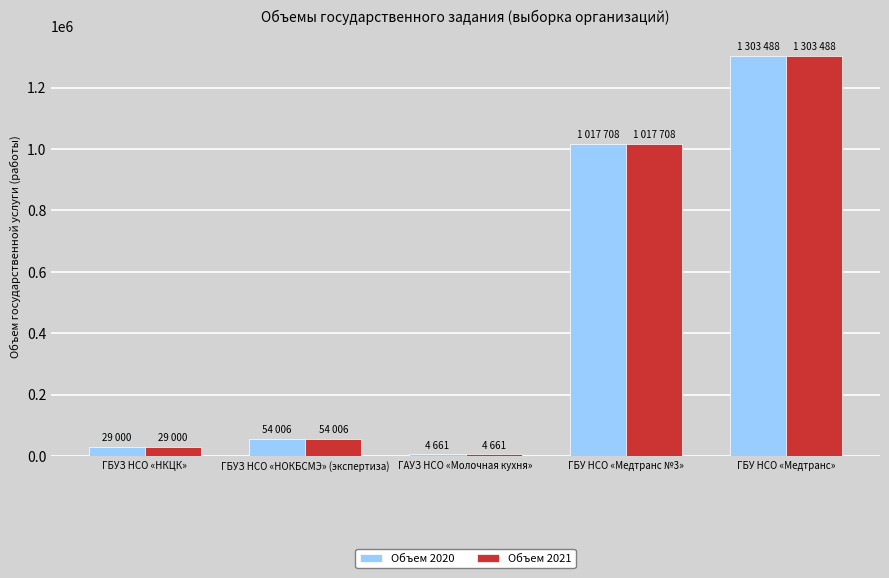

The Объем 2021 series shows 54006 at ГБУЗ НСО «НОКБСМЭ» (экспертиза). True or false?

True